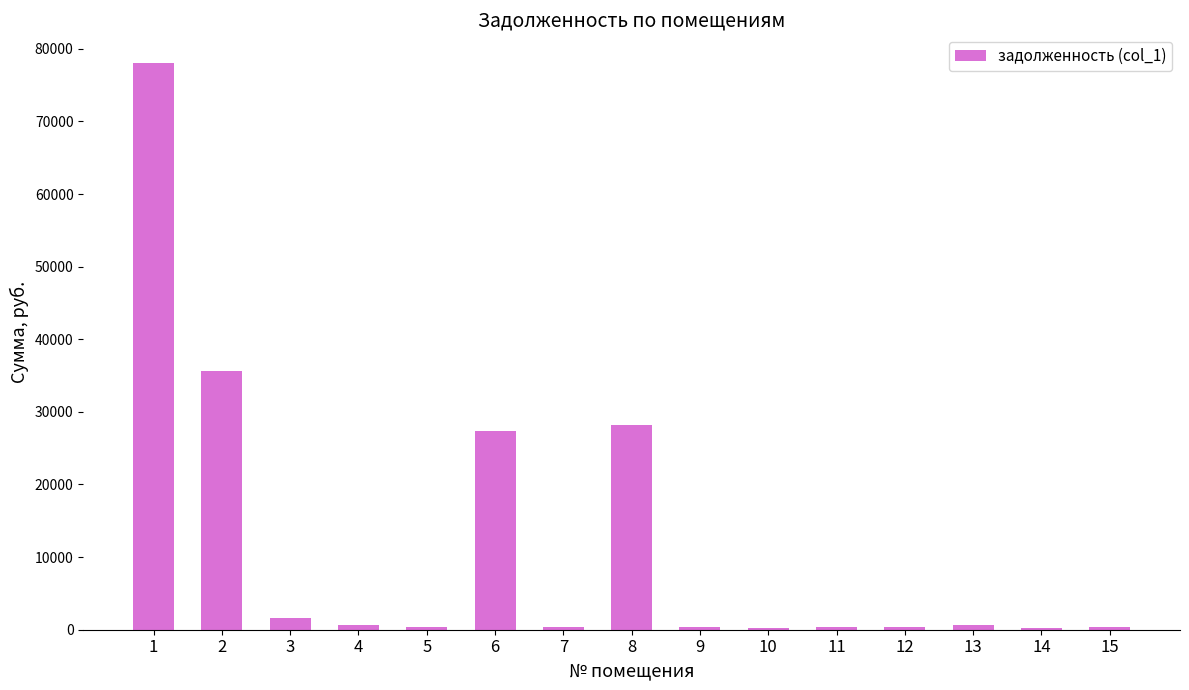

True or false: the data shows 600.7 at 4.

True